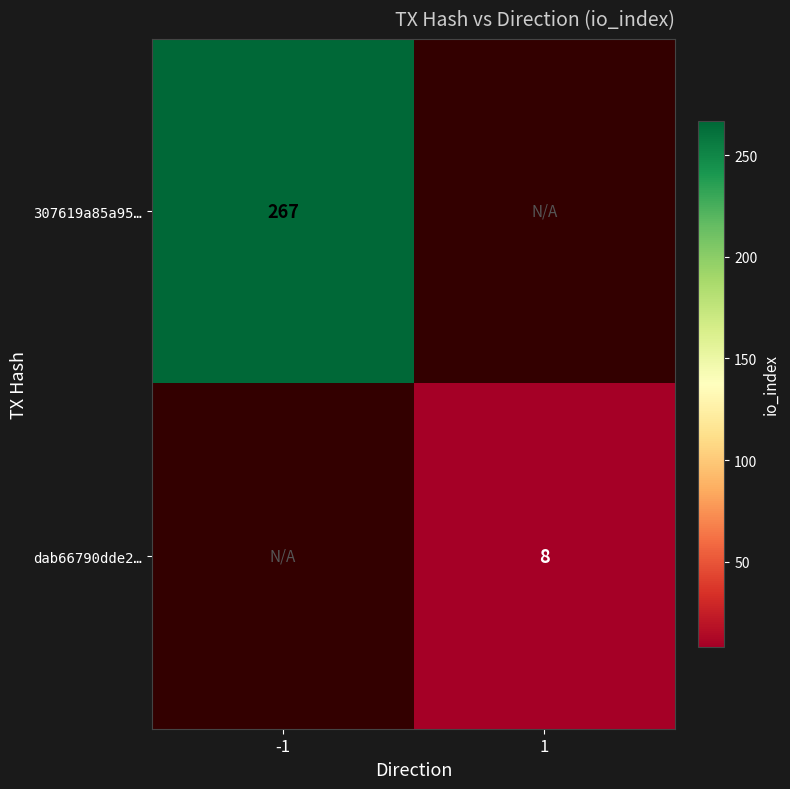

The value of dab66790dde2… at 1 is 8. True or false?

True